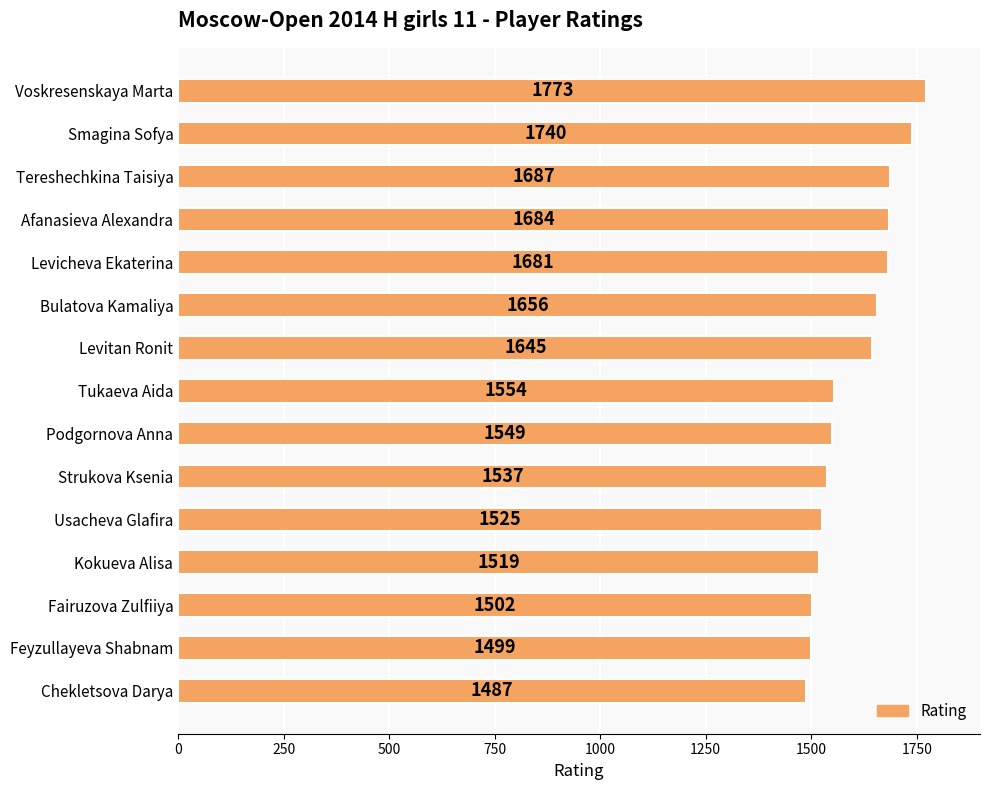

What is the sum of all values?

24038